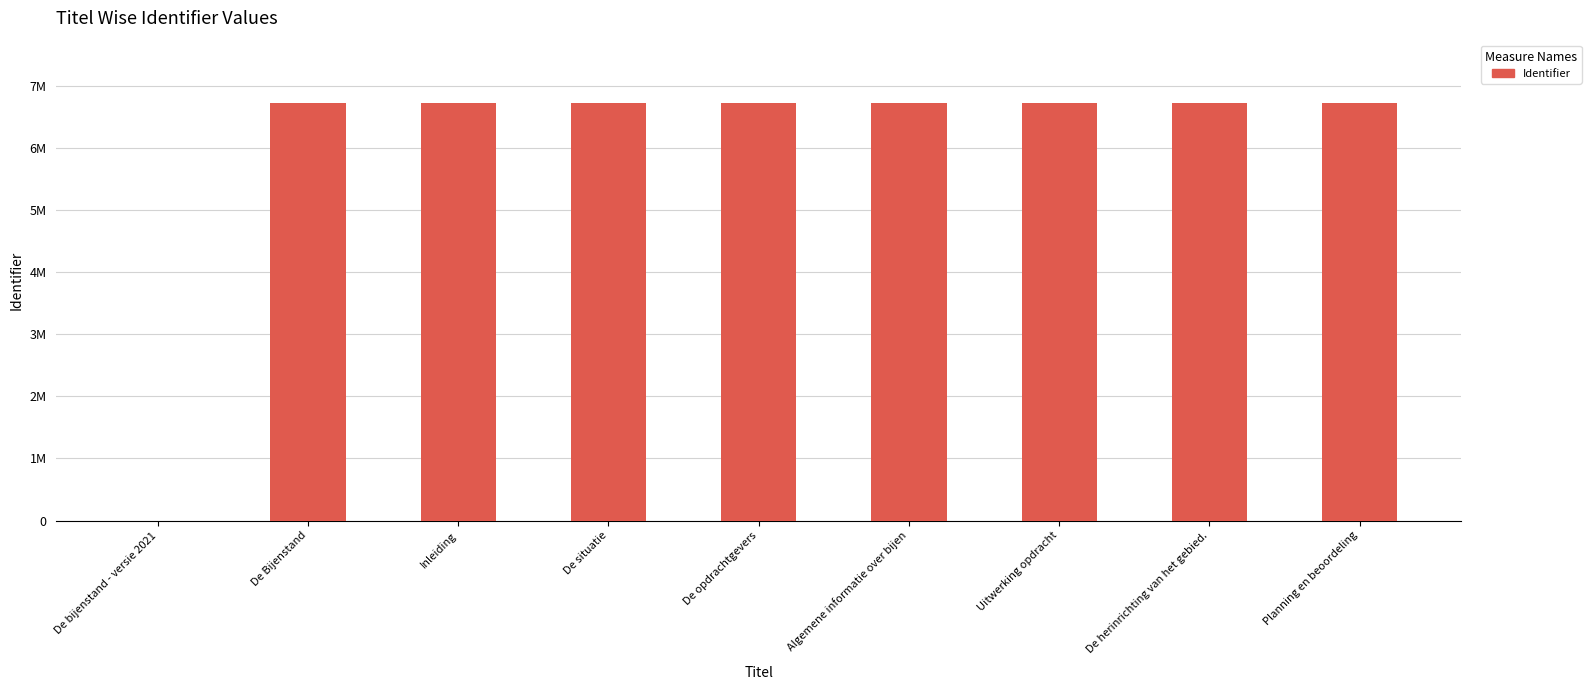

Are the bars horizontal?

No